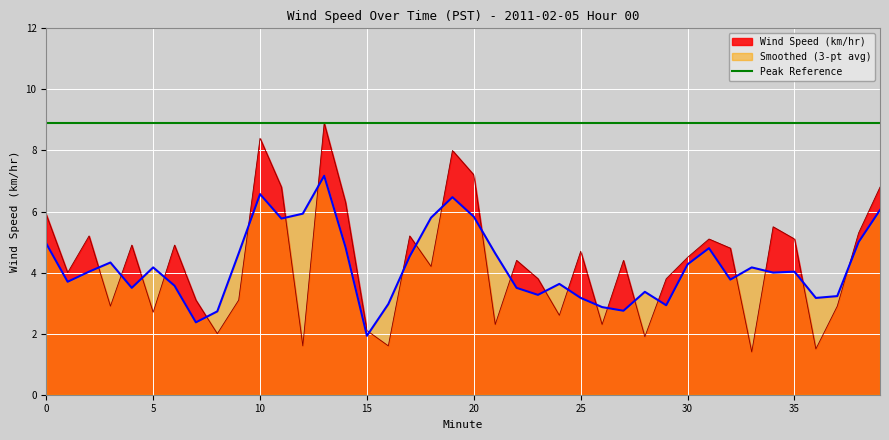

What is the sum of the Wind Speed (km/hr) values at 21 and 28?

4.2